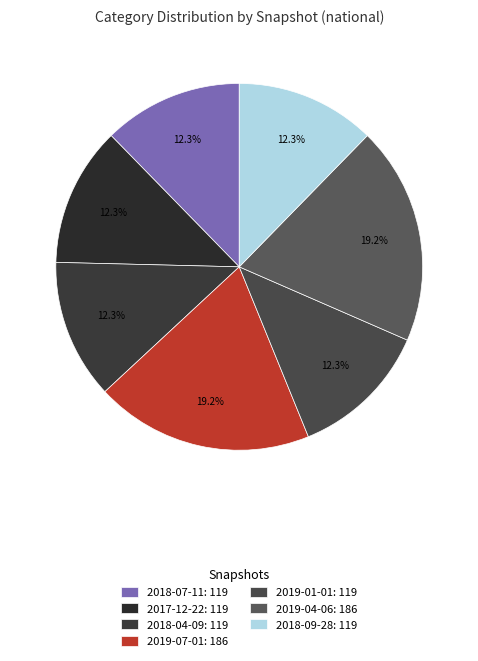

To the nearest percent, what is the combined percentage of 2017-12-22 and 2018-04-09?

25%